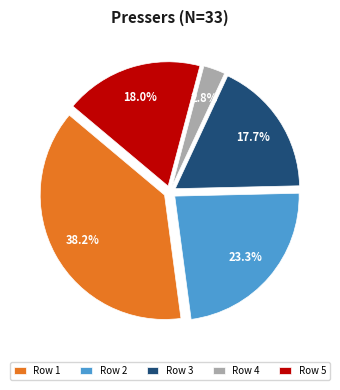

Which slice is the largest?

Row 1